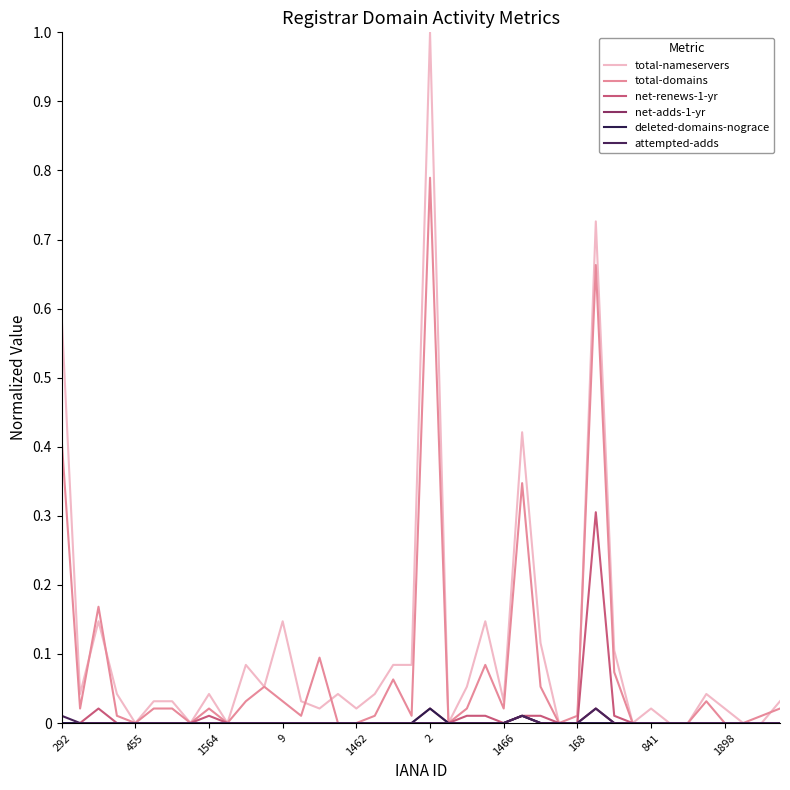

At how many categories does at least one series exceed 0?

31